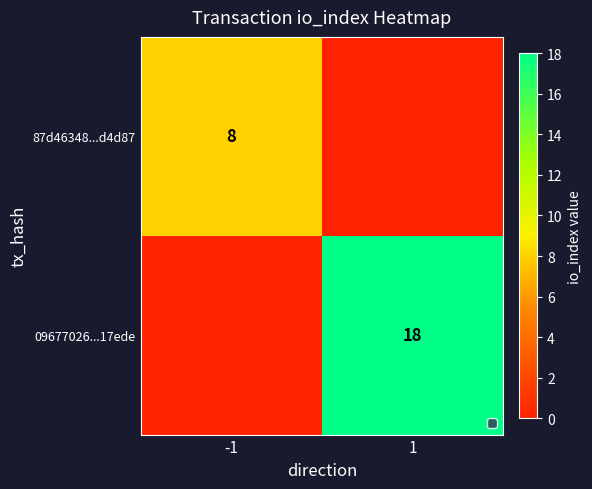

Is the value of 09677026...17ede at 1 greater than the value of 87d46348...d4d87 at -1?

Yes